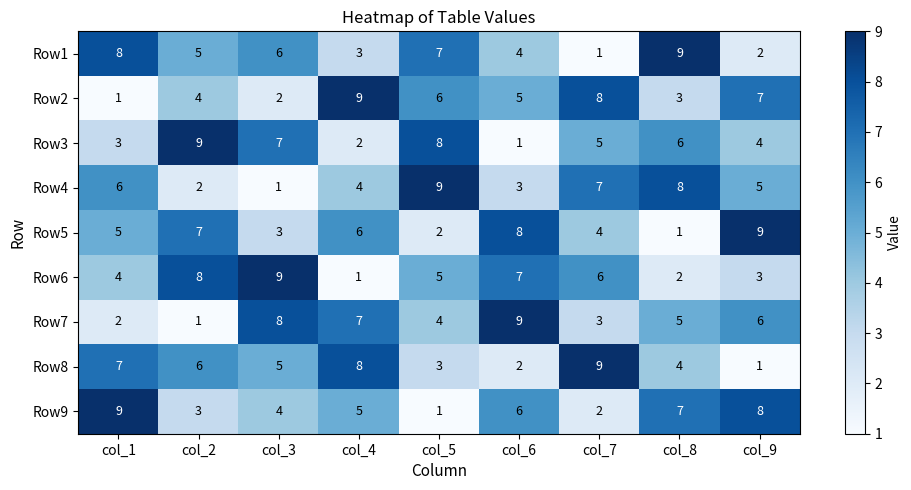

What value does the Row1 series have at col_8?

9